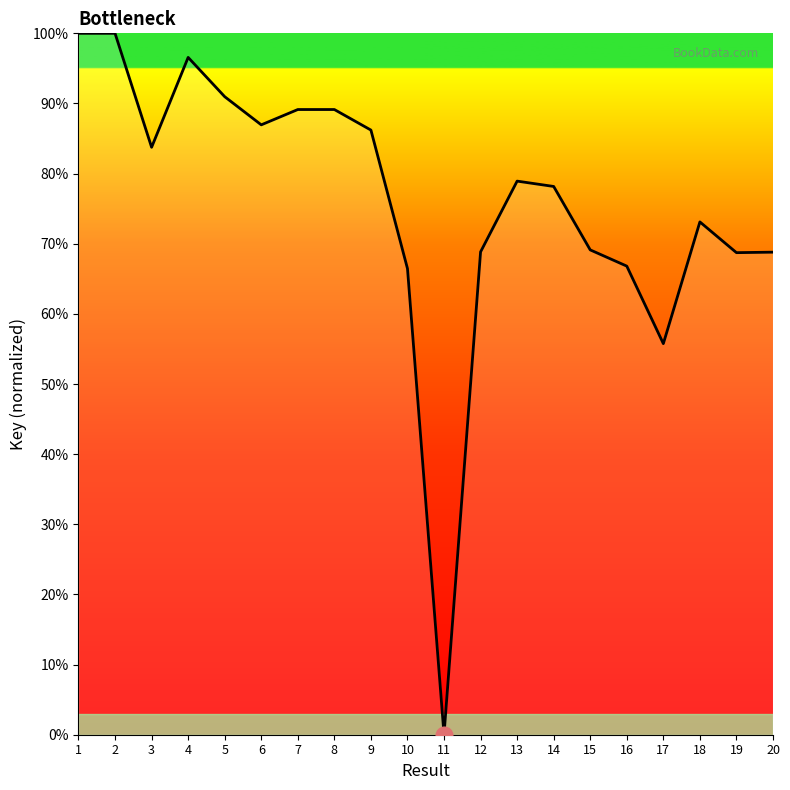

At which category does the chart reach its minimum across all series?

11